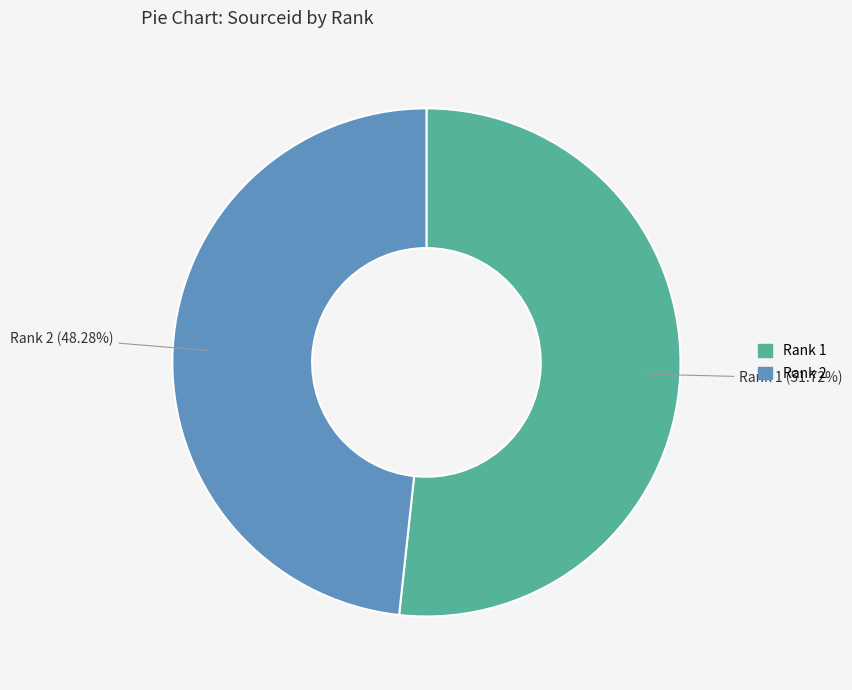

To the nearest percent, what is the average slice percentage?

50%